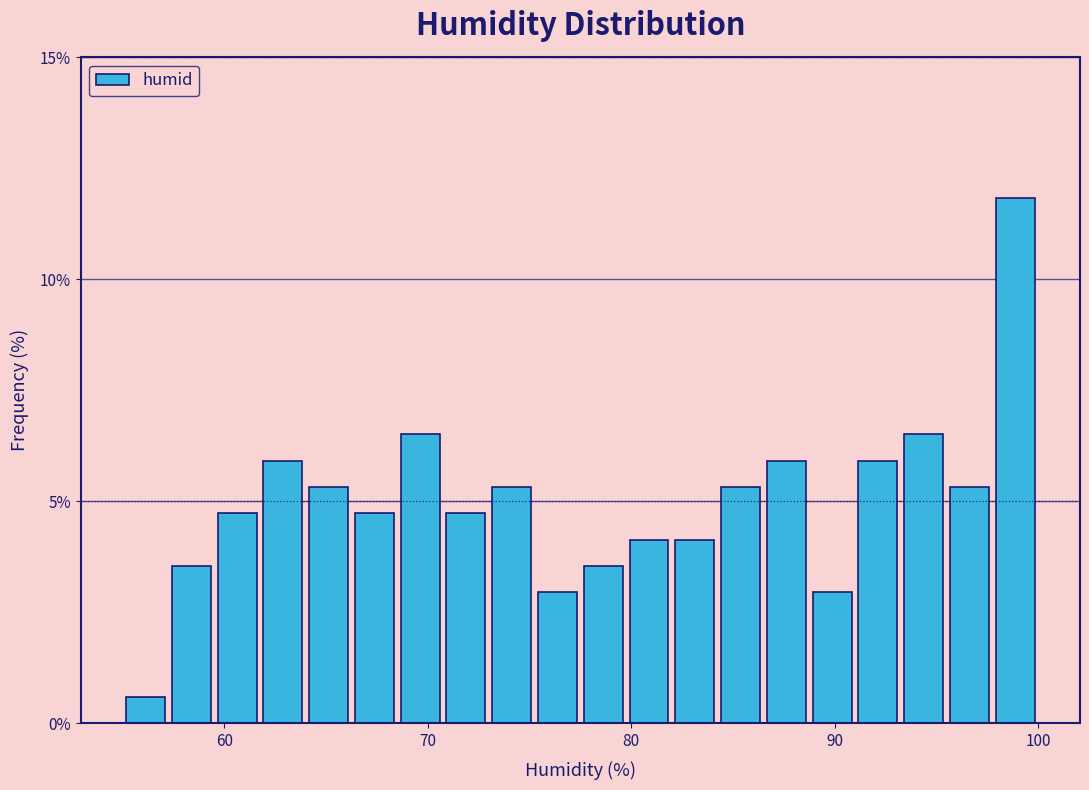

Read against the x-axis, roughly where is the centre of the tallest bar?

99